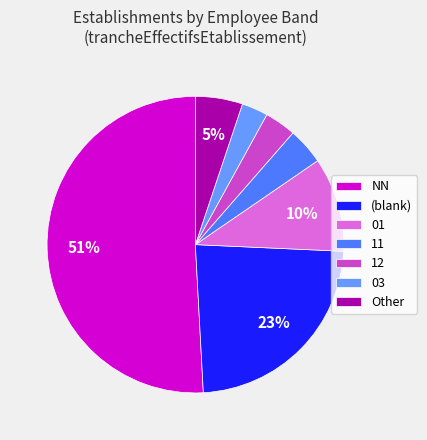

Does NN represent more than half of the total?

Yes